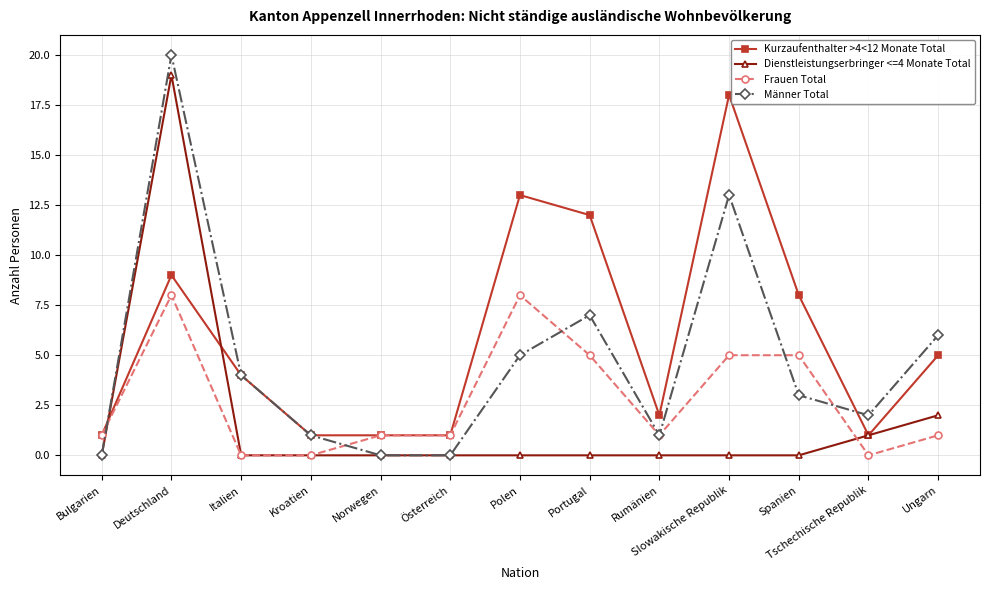

True or false: Frauen Total has more than 0 interior local peaks.

True